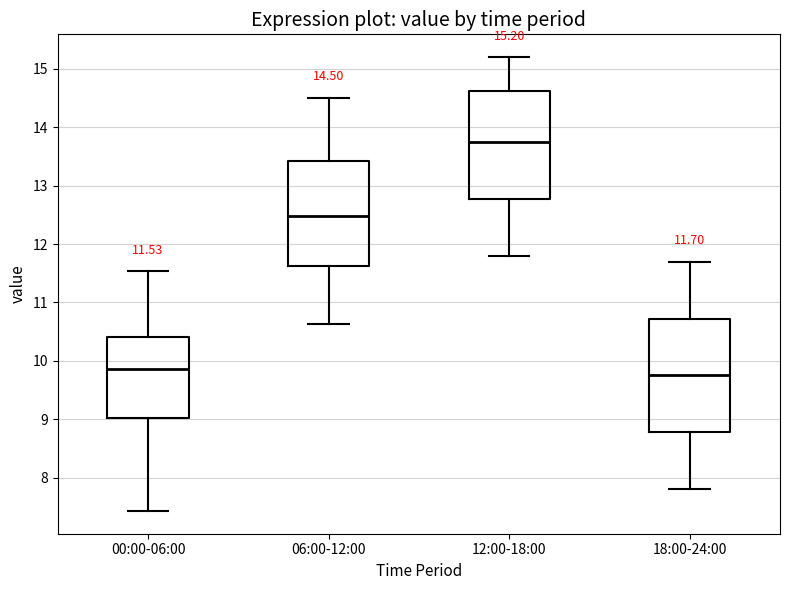

Which box has the lowest median line?

18:00-24:00